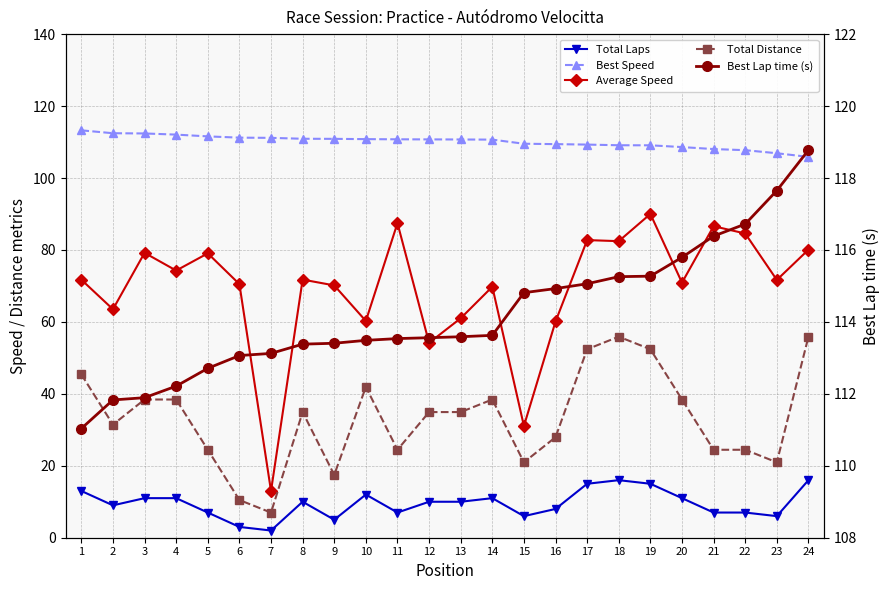

The value of Total Distance at 5 is 38.0. True or false?

False